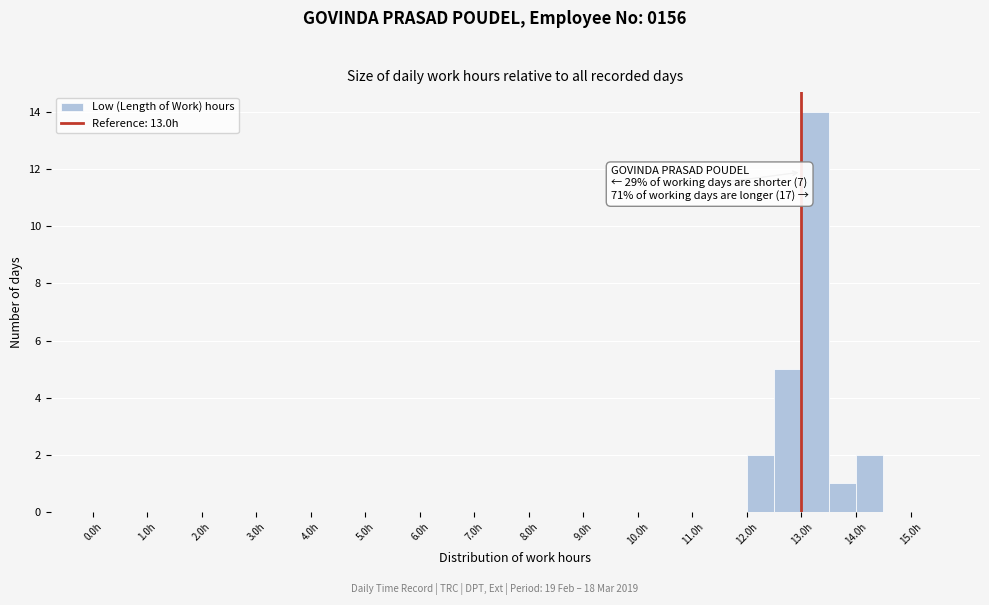

Which range on the x-axis has the tallest bar?

13.0 to 13.5